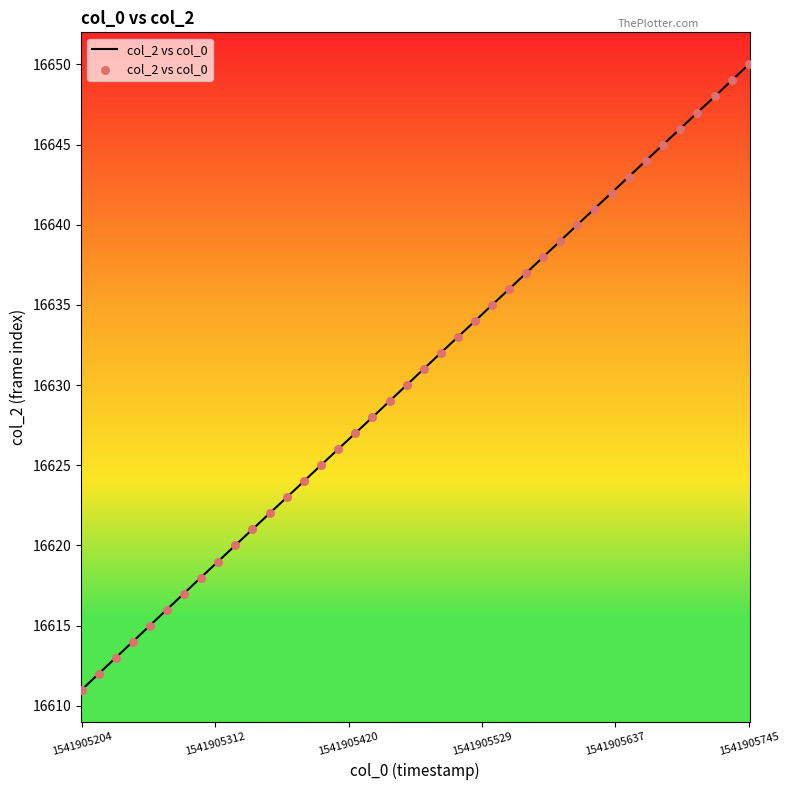

What is the smallest value displayed?

16611